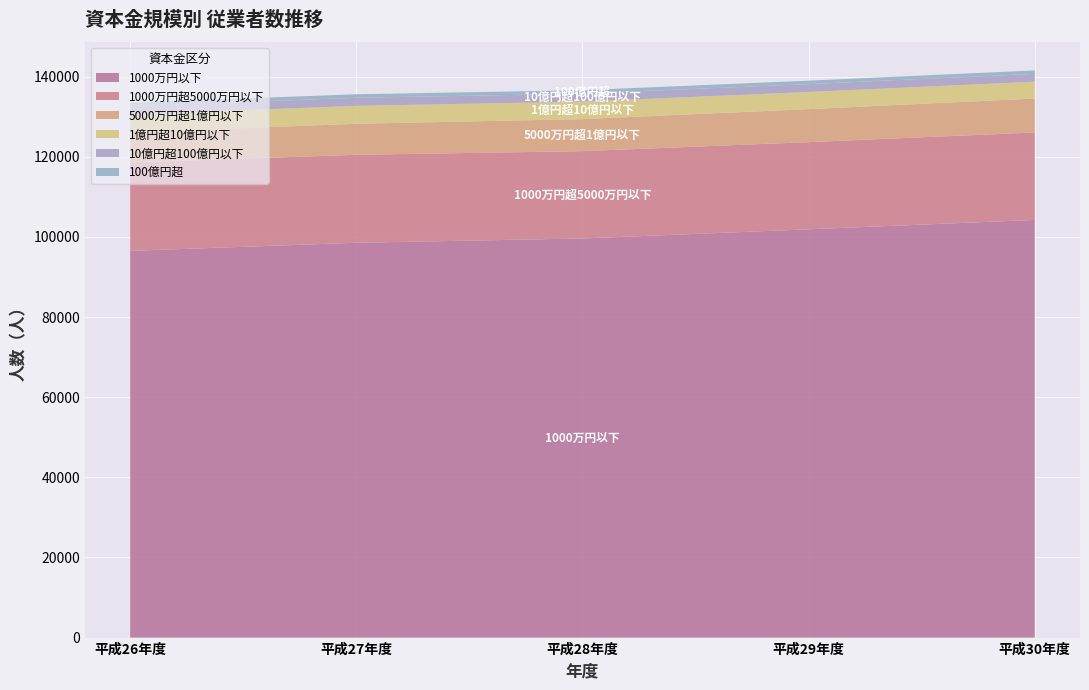

Reading right to left, what are all the values shown in this chart?

1000万円以下: 平成30年度=104259	平成29年度=101916	平成28年度=99627	平成27年度=98558	平成26年度=96528
1000万円超5000万円以下: 平成30年度=21840	平成29年度=21756	平成28年度=21799	平成27年度=21958	平成26年度=22091
5000万円超1億円以下: 平成30年度=8464	平成29年度=8241	平成28年度=7999	平成27年度=7746	平成26年度=7451
1億円超10億円以下: 平成30年度=4203	平成29年度=4287	平成28年度=4369	平成27年度=4467	平成26年度=4540
10億円超100億円以下: 平成30年度=1956	平成29年度=1971	平成28年度=1987	平成27年度=2025	平成26年度=2042
100億円超: 平成30年度=860	平成29年度=854	平成28年度=863	平成27年度=878	平成26年度=874